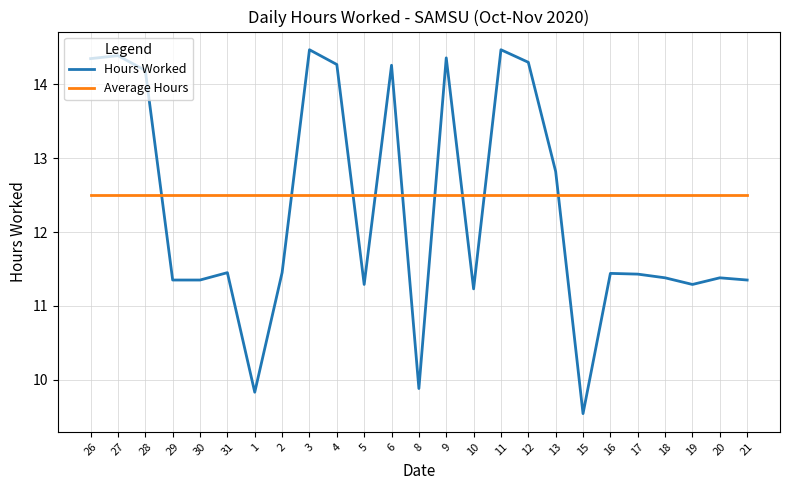

Read the Average Hours value at 1.

12.5